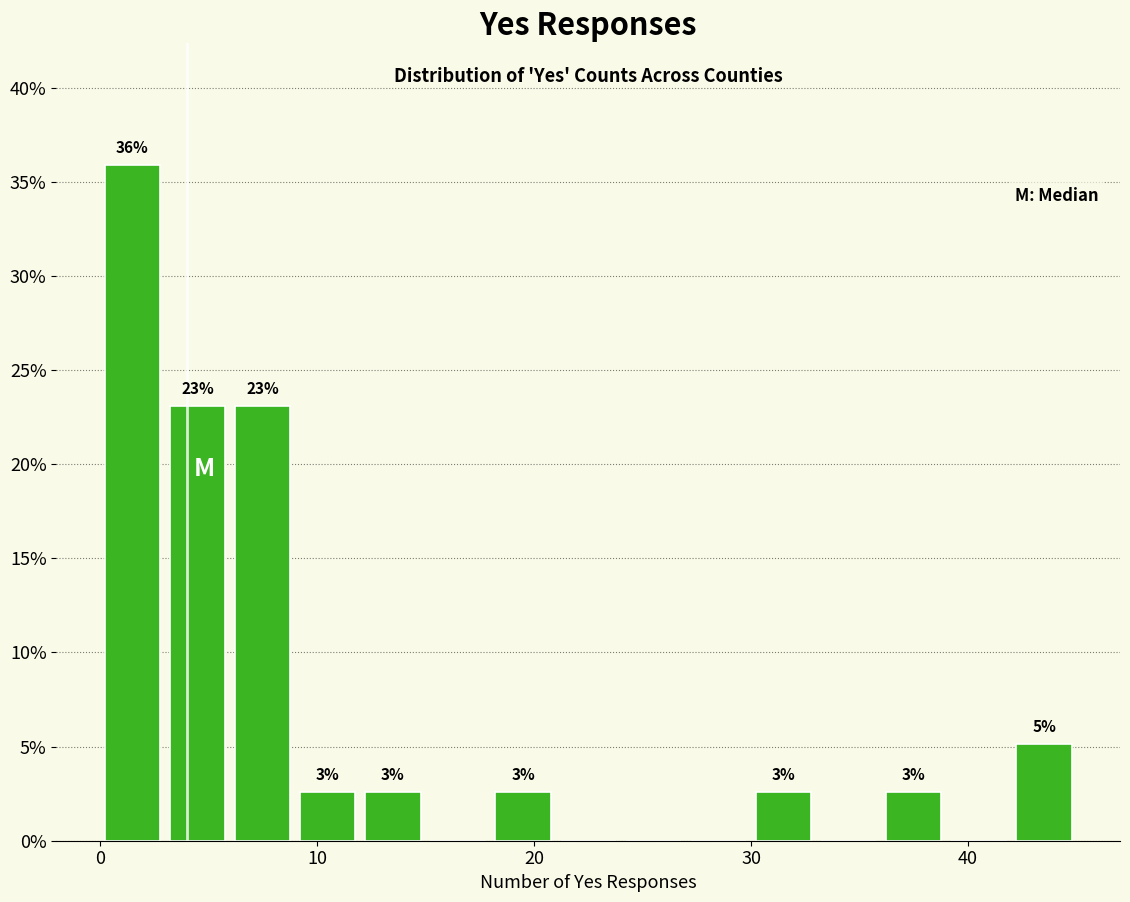

Read against the x-axis, roughly where is the centre of the tallest bar?

2